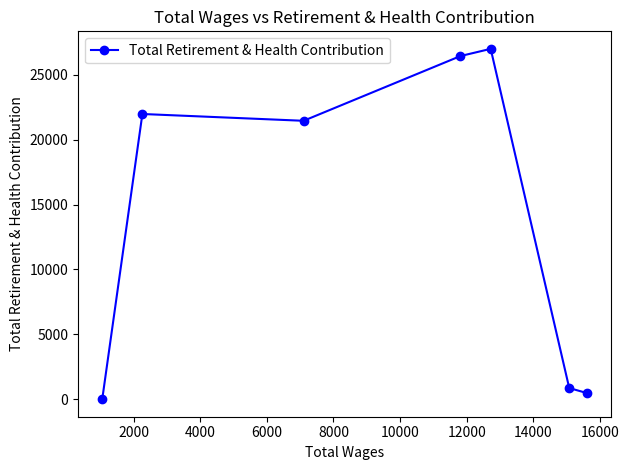

What is the difference between the maximum and minimum values?

26993